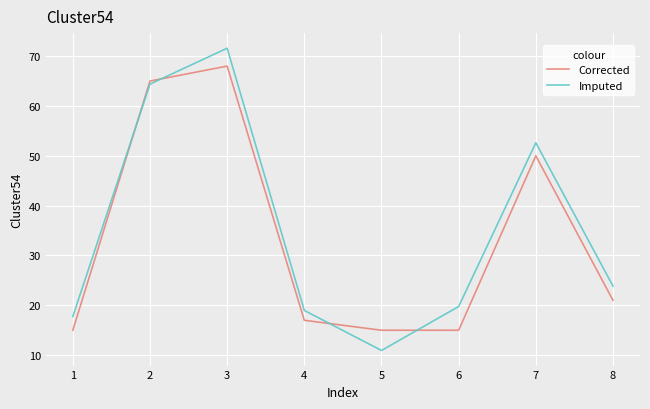

Where do Corrected and Imputed first cross each other?

1 and 2